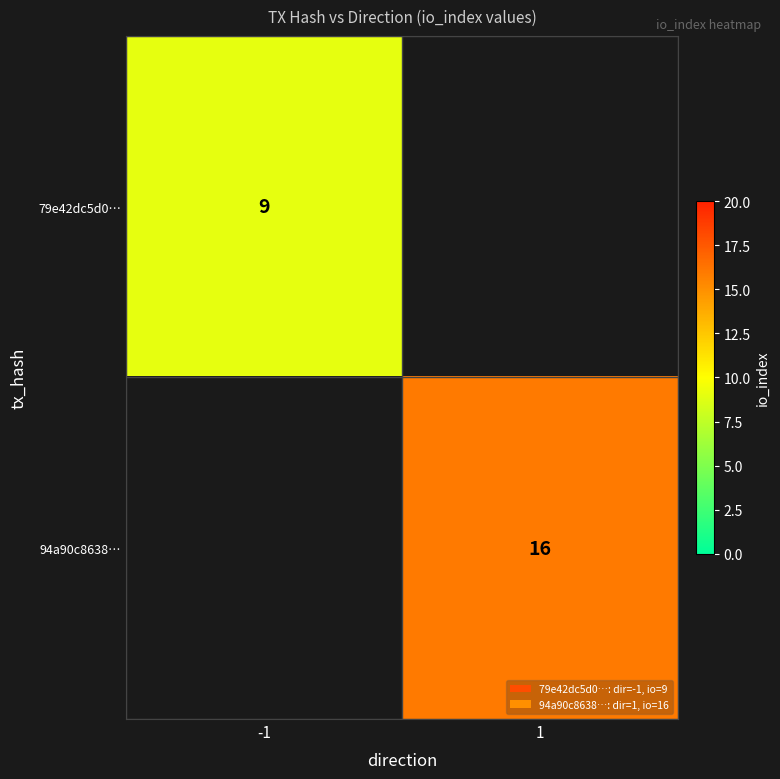

The 79e42dc5d0… series shows 5 at -1. True or false?

False